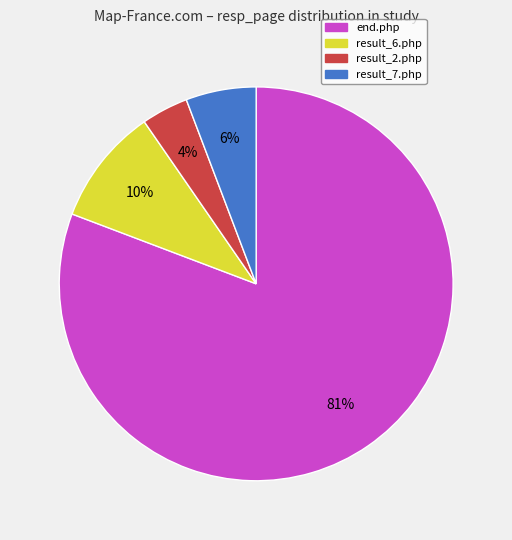

Do result_6.php and result_7.php together represent more than half of the pie?

No